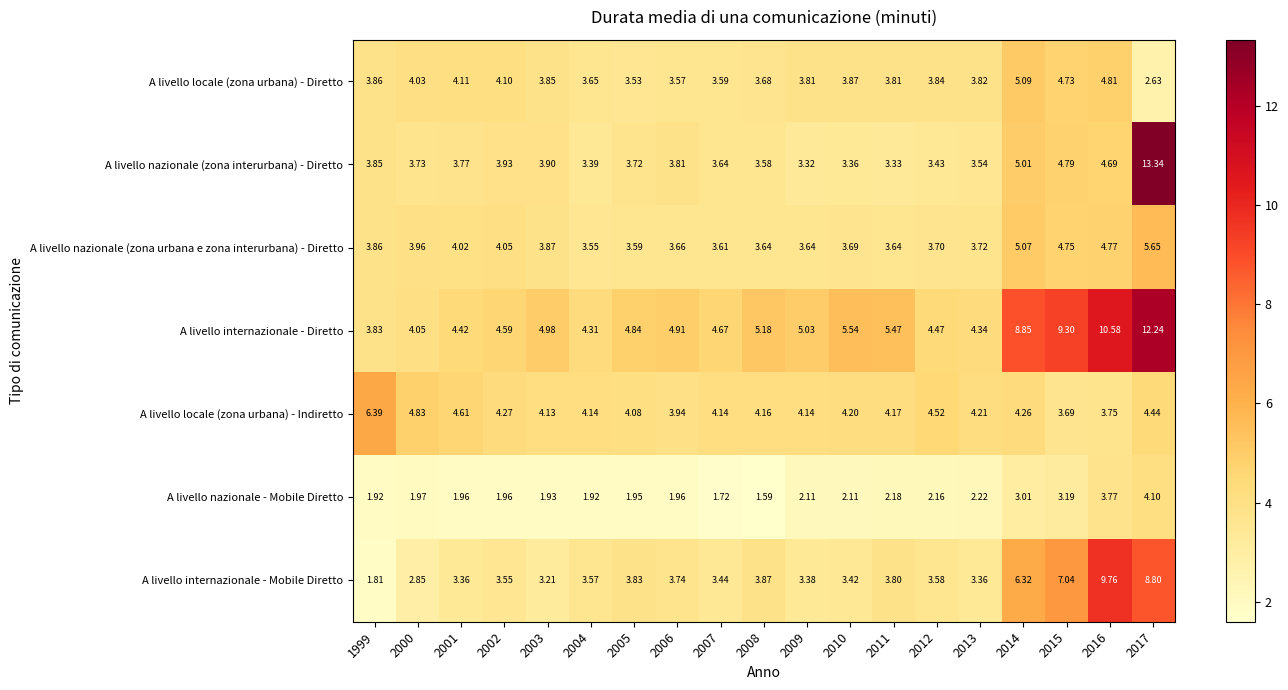

At 2008, list the series in order from smallest to largest.

A livello nazionale - Mobile Diretto, A livello nazionale (zona interurbana) - Diretto, A livello nazionale (zona urbana e zona interurbana) - Diretto, A livello locale (zona urbana) - Diretto, A livello internazionale - Mobile Diretto, A livello locale (zona urbana) - Indiretto, A livello internazionale - Diretto